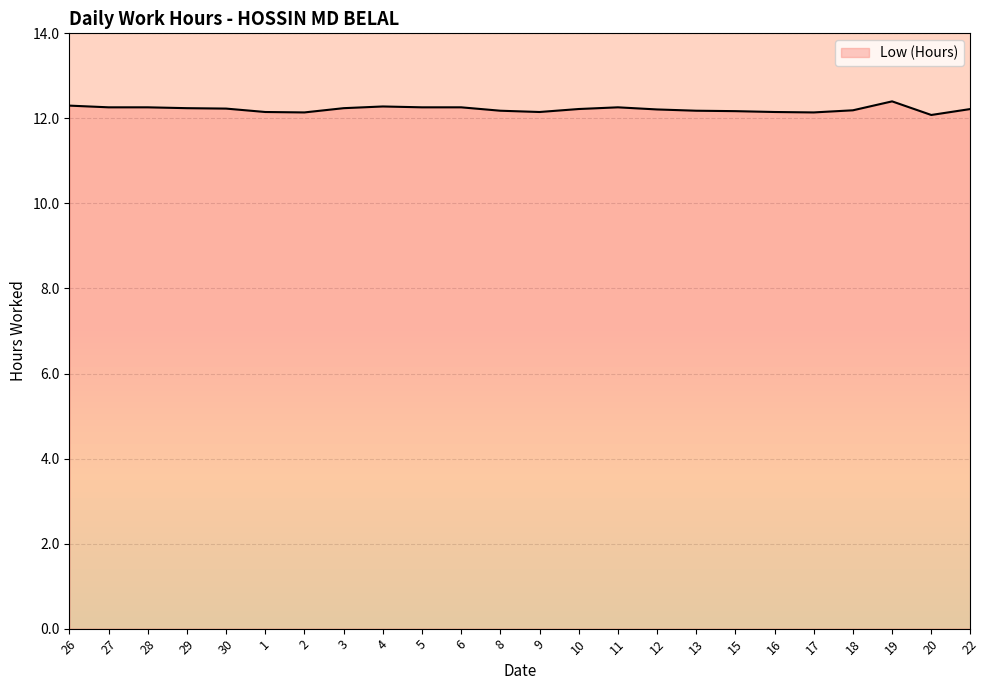

True or false: there are more than 0 points higher than both neighbors.

True